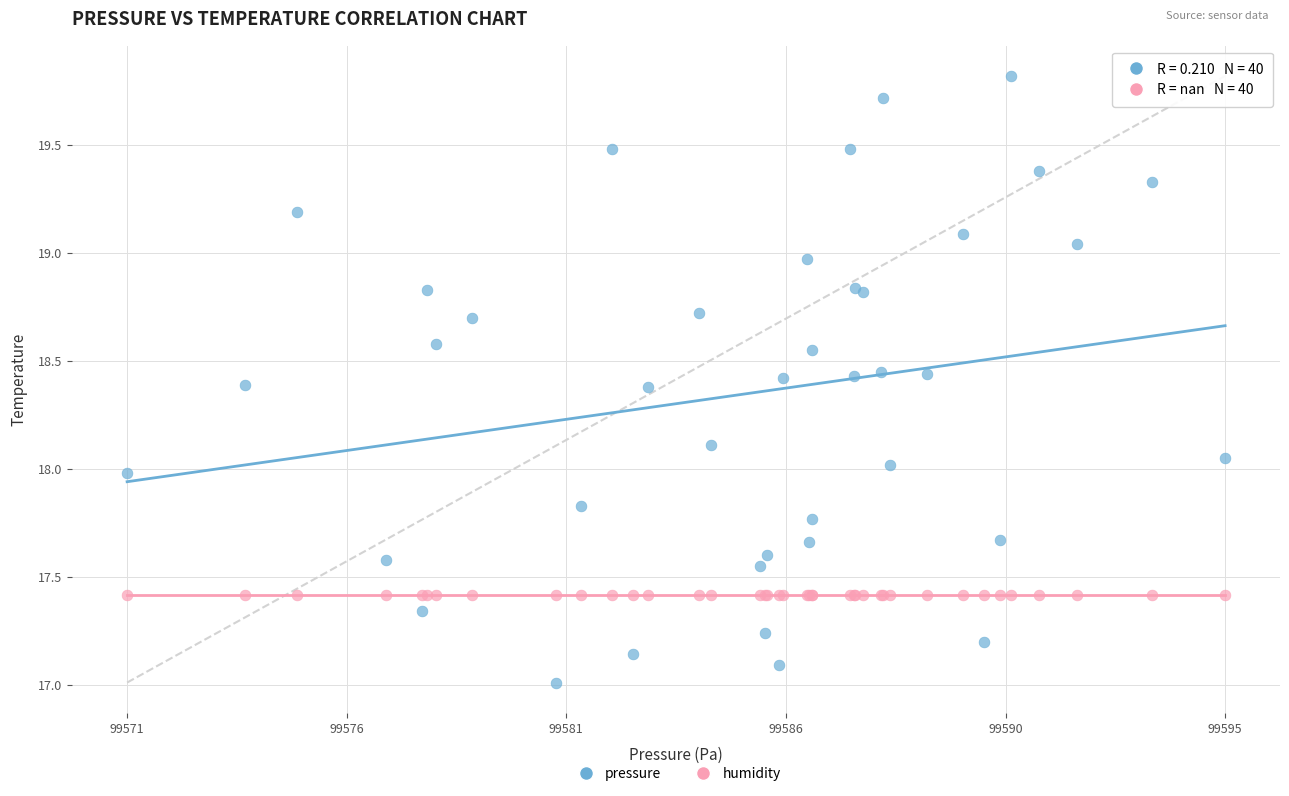

Which series contains the highest Y value?

pressure